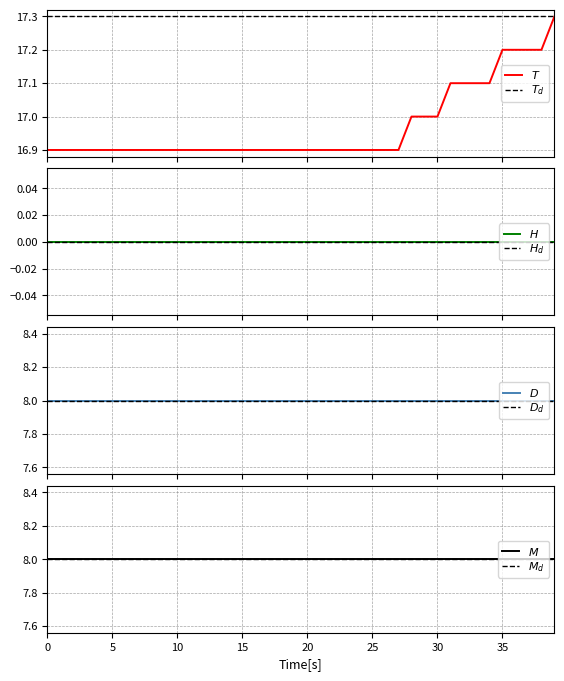

What is the sum of the Month values at 35 and 15?

16.0